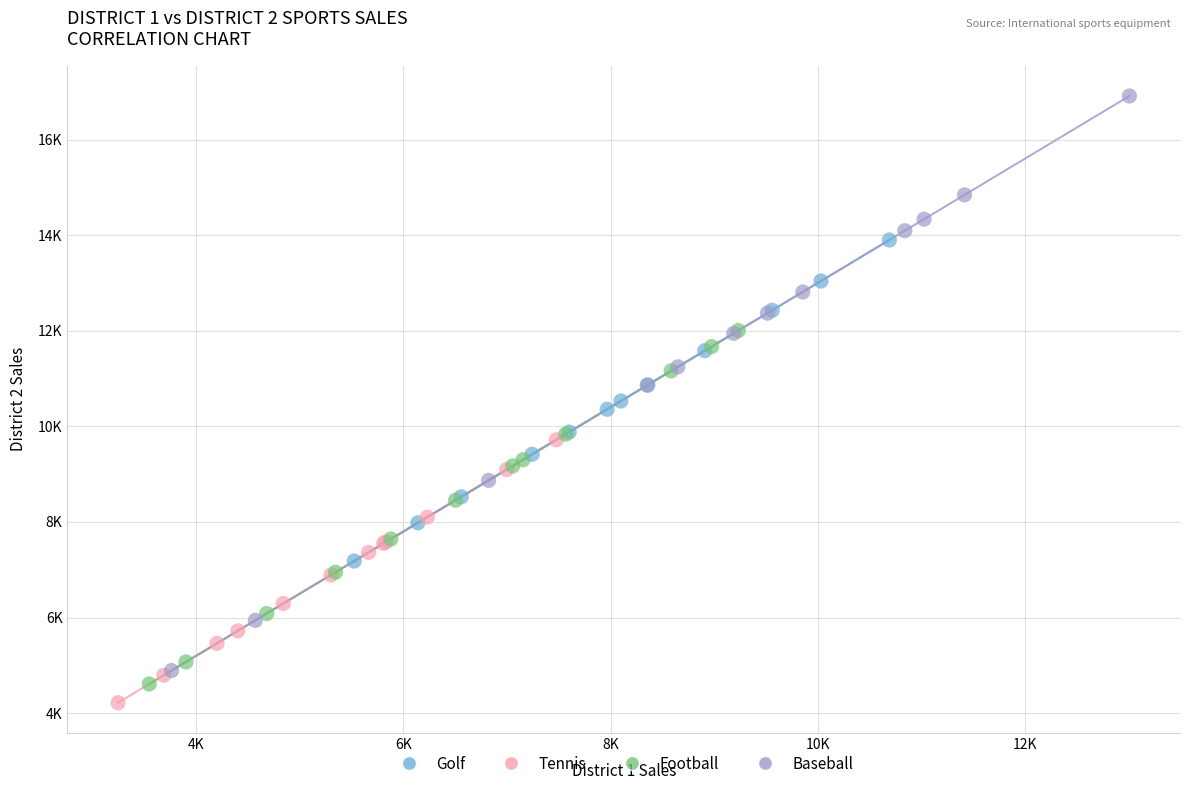

Which series contains the lowest Y value?

Tennis